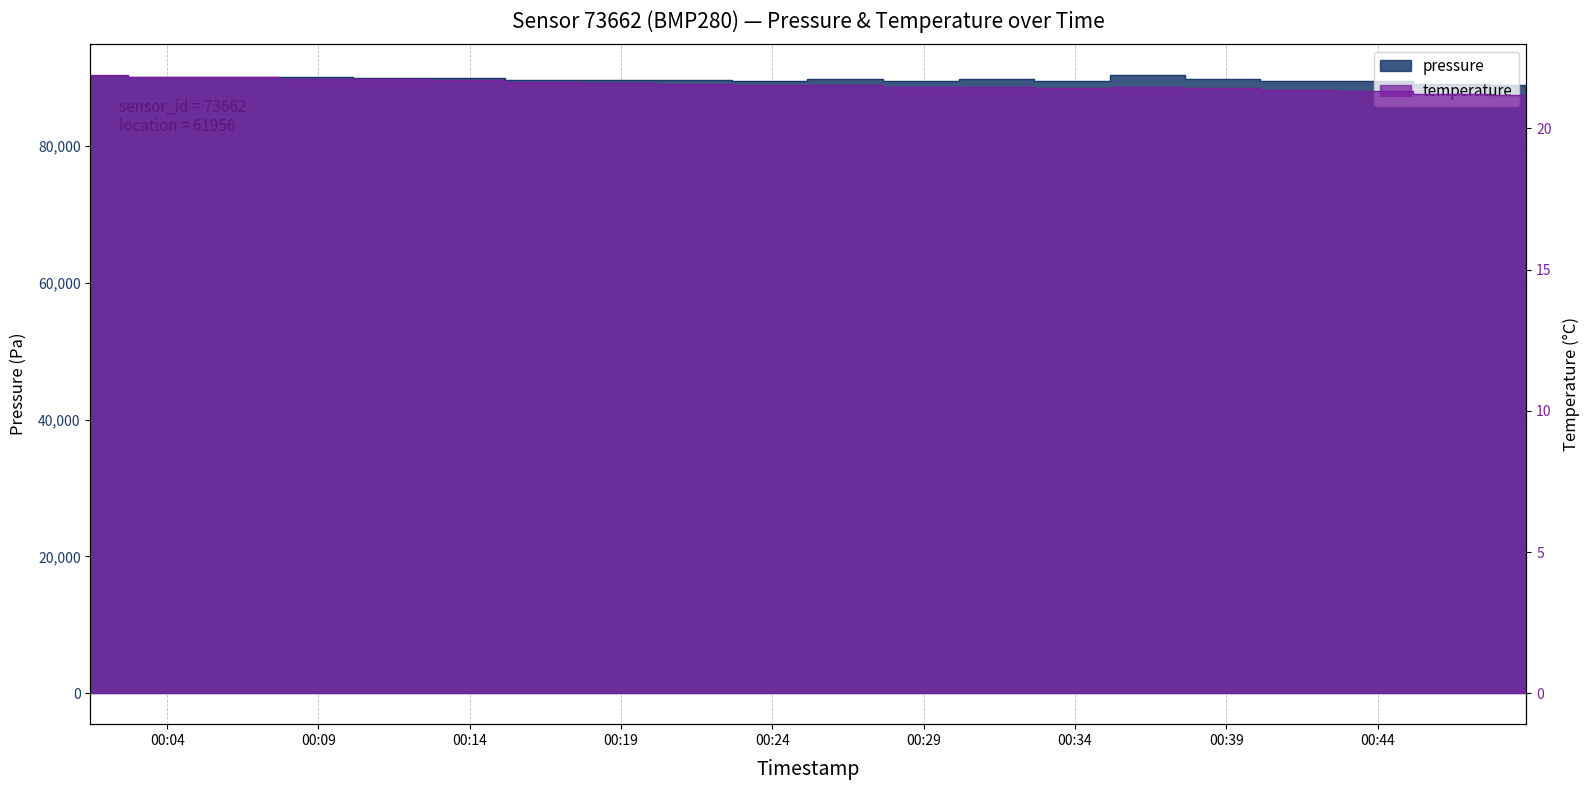

Where is temperature nearest to the value 21?

00:48